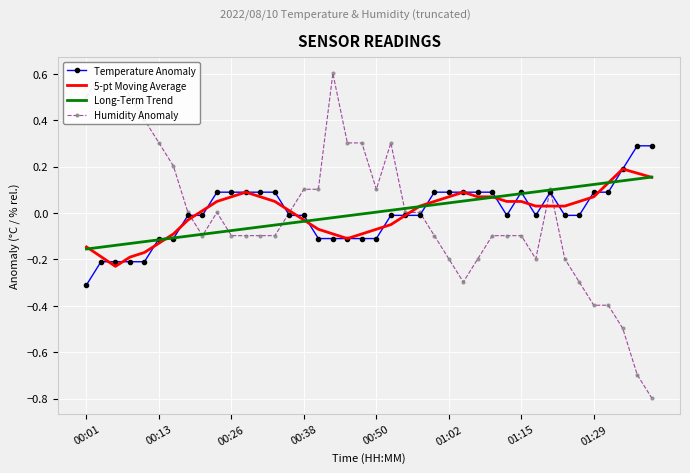

The value of Long-Term Trend at 00:26 is -0.0. True or false?

False